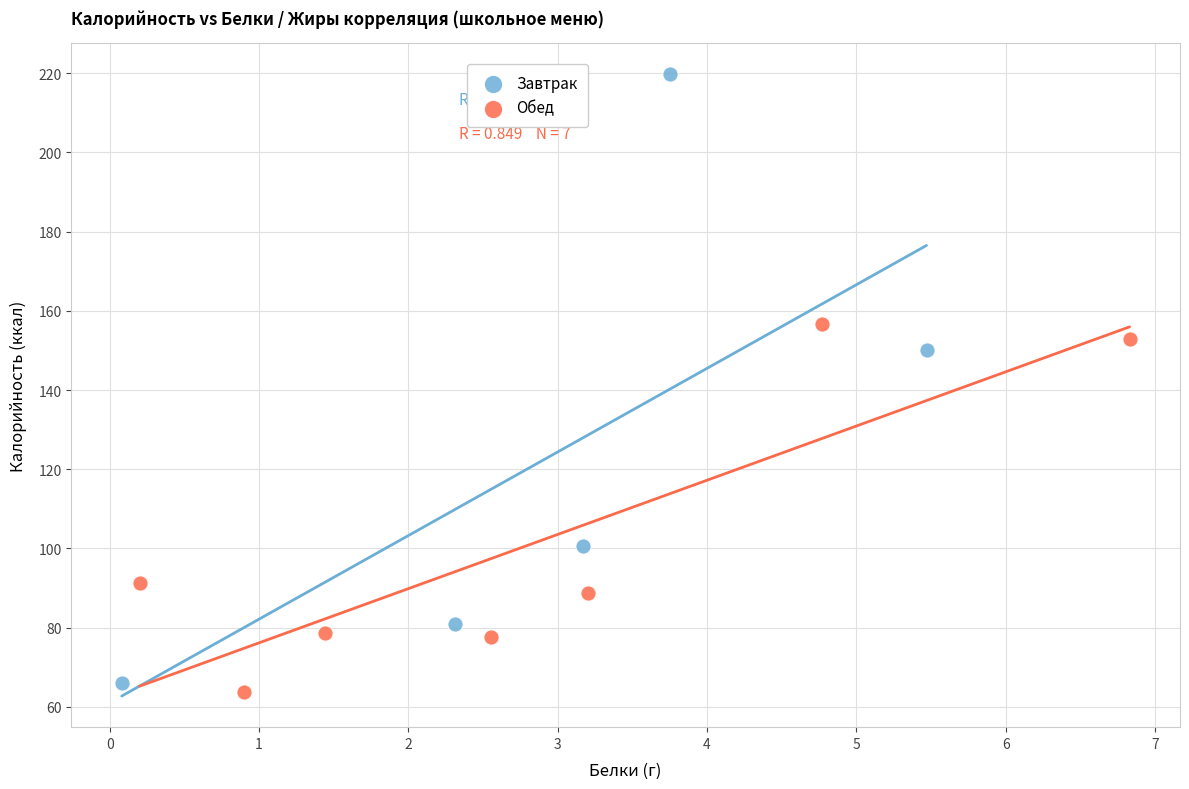

Which series reaches the maximum Y coordinate?

Завтрак